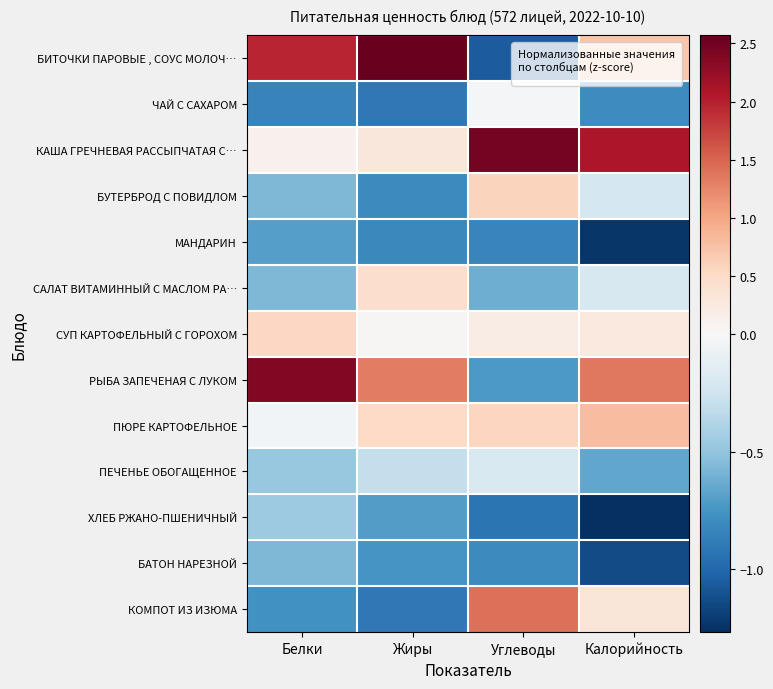

What is the maximum value shown in the chart?

2.6